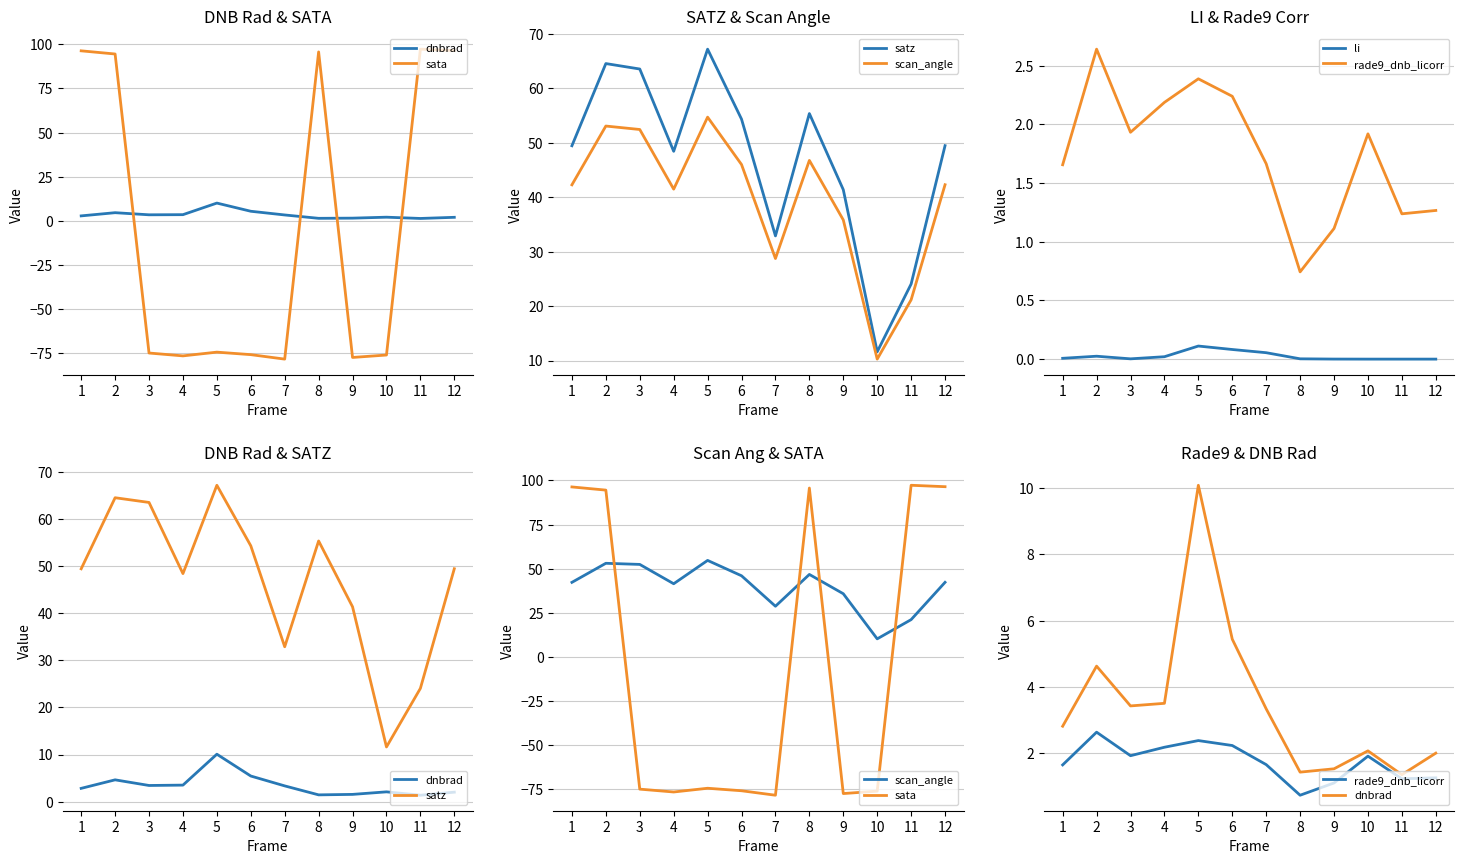

Read the dnbrad value at 4.

3.5